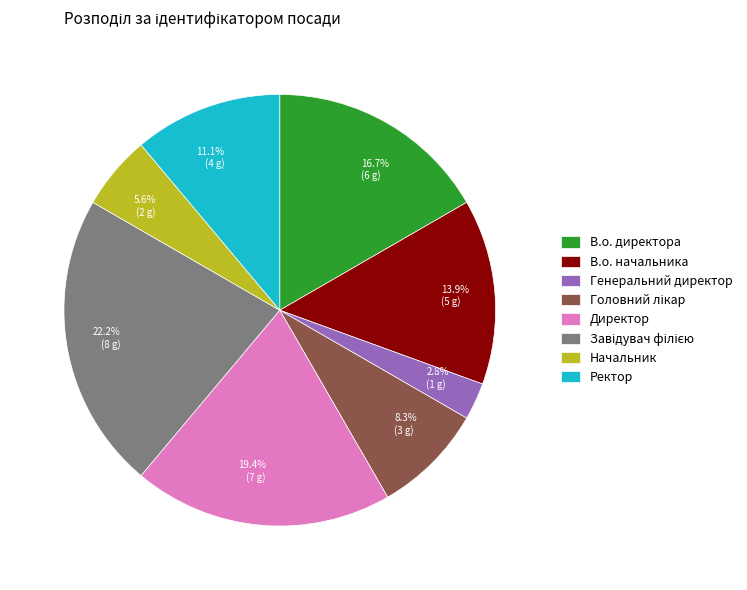

How much of the chart is everything except 16.7% (6 g)?

83.3%